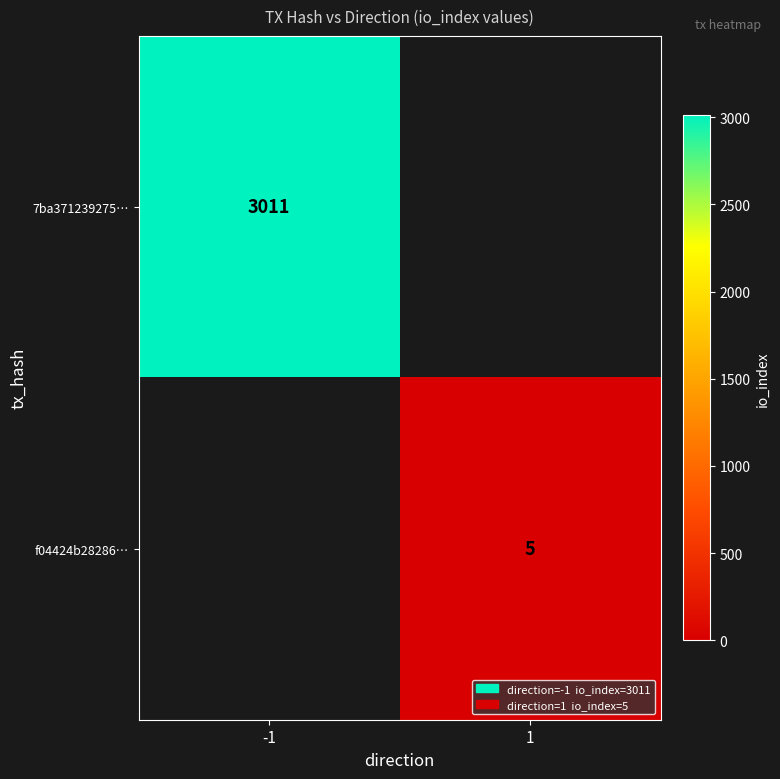

True or false: 7ba371239275… has a value of 4309 at -1.

False